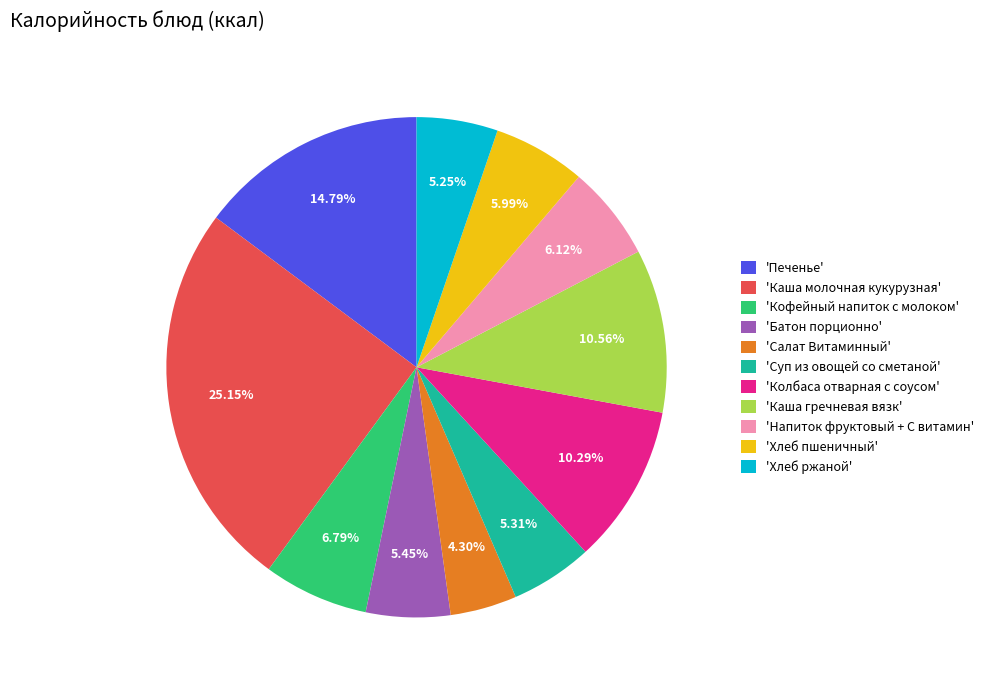

Which slice is the largest?

'Каша молочная кукурузная'